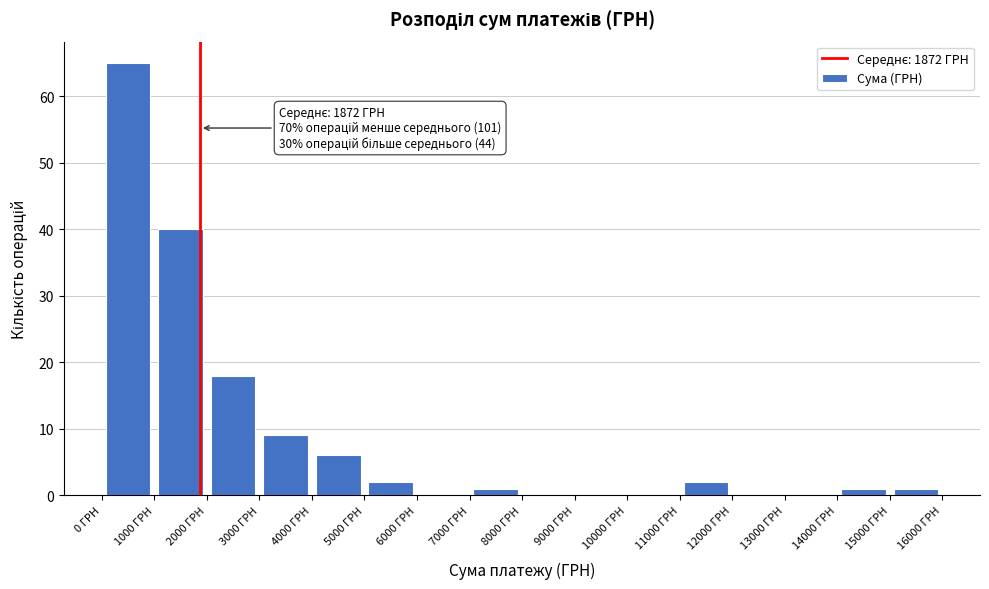

Over which range of the x-axis is the bar tallest?

0 to 1000